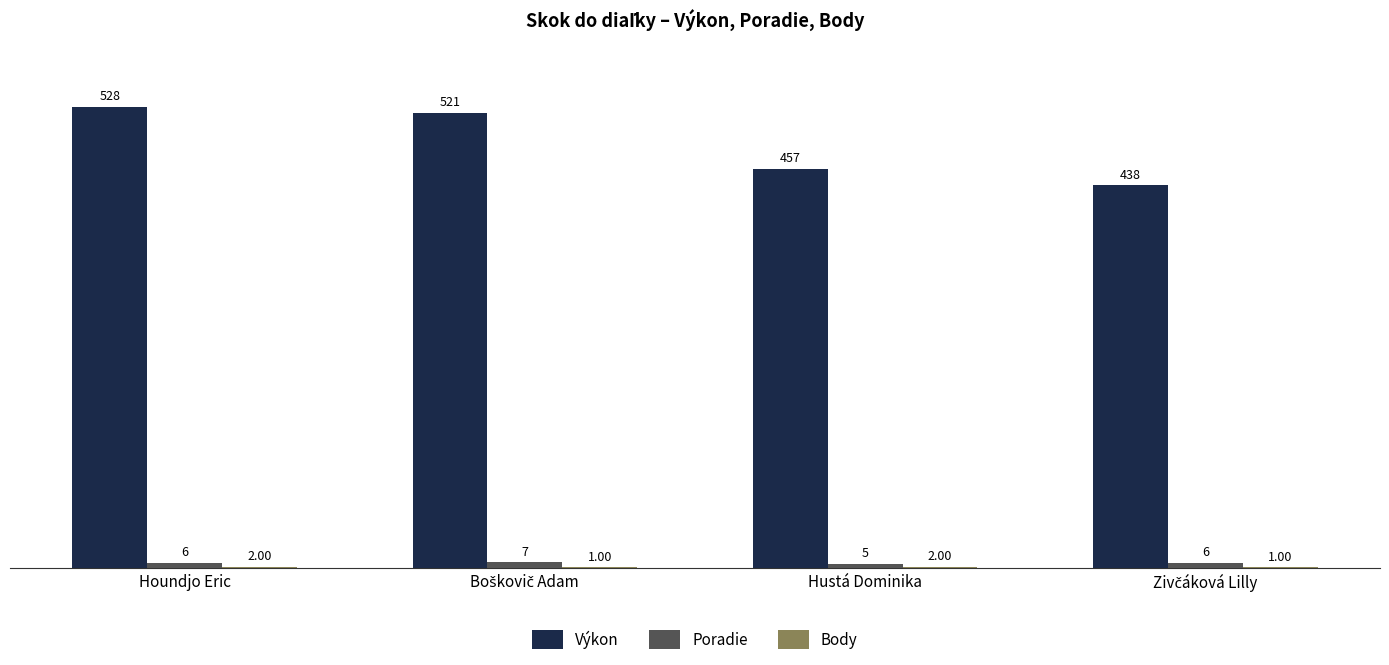

Which category has the highest value across all series?

Houndjo Eric